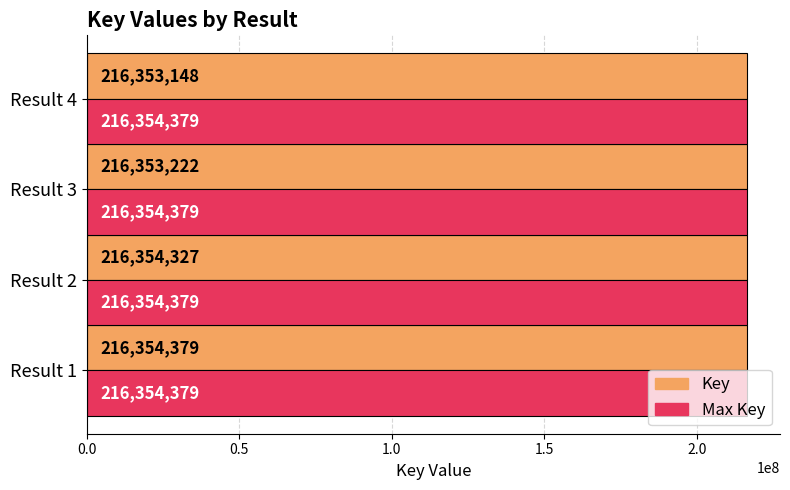

What is the difference between the maximum and second lowest values in the Key series?

1157